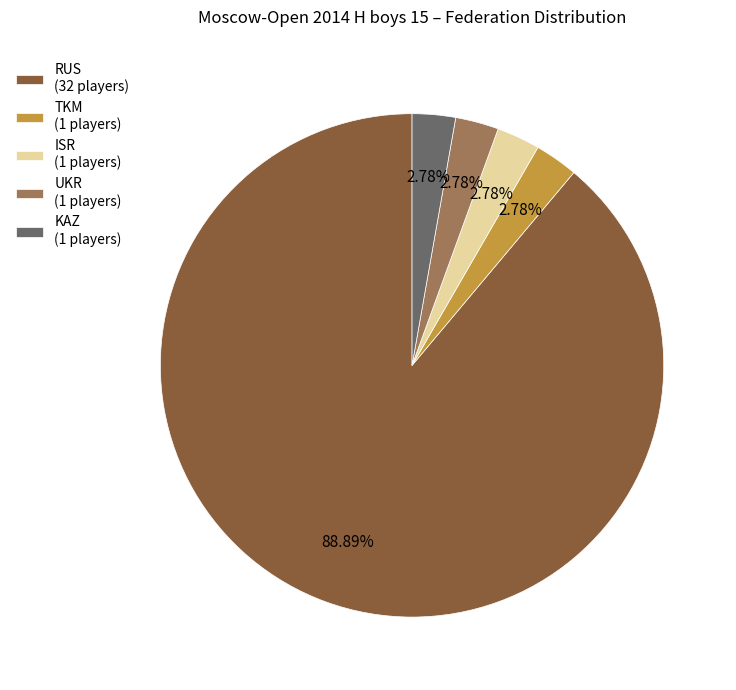

What percentage is NOT represented by TKM?

97.2%